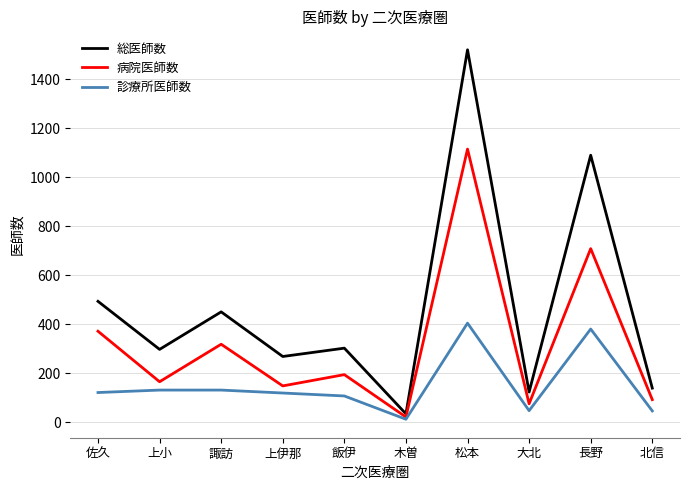

What is the difference between the maximum and minimum values in the 総医師数 series?

1485